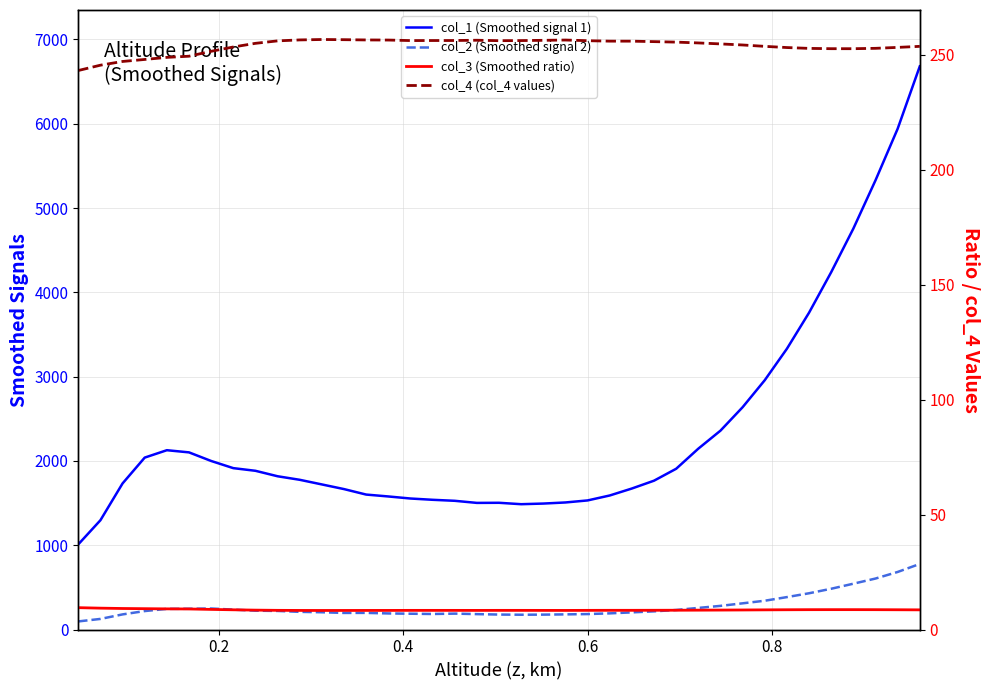

Which series has the largest total across all categories?

col_1 (Smoothed signal 1)